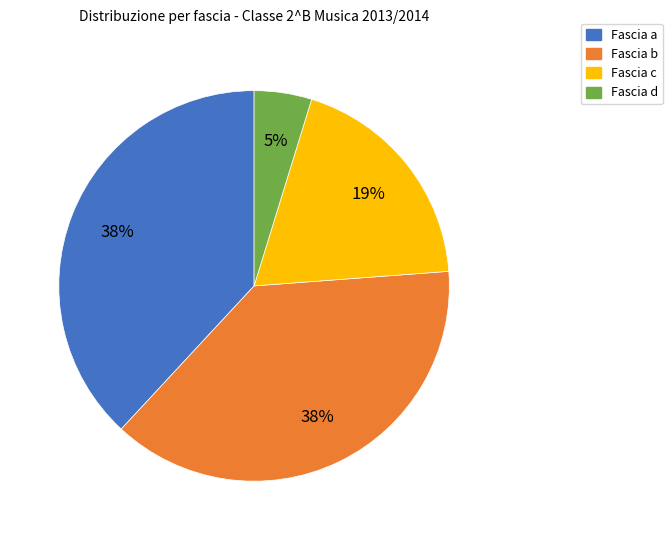

Which has a higher value, Fascia c or Fascia d?

Fascia c